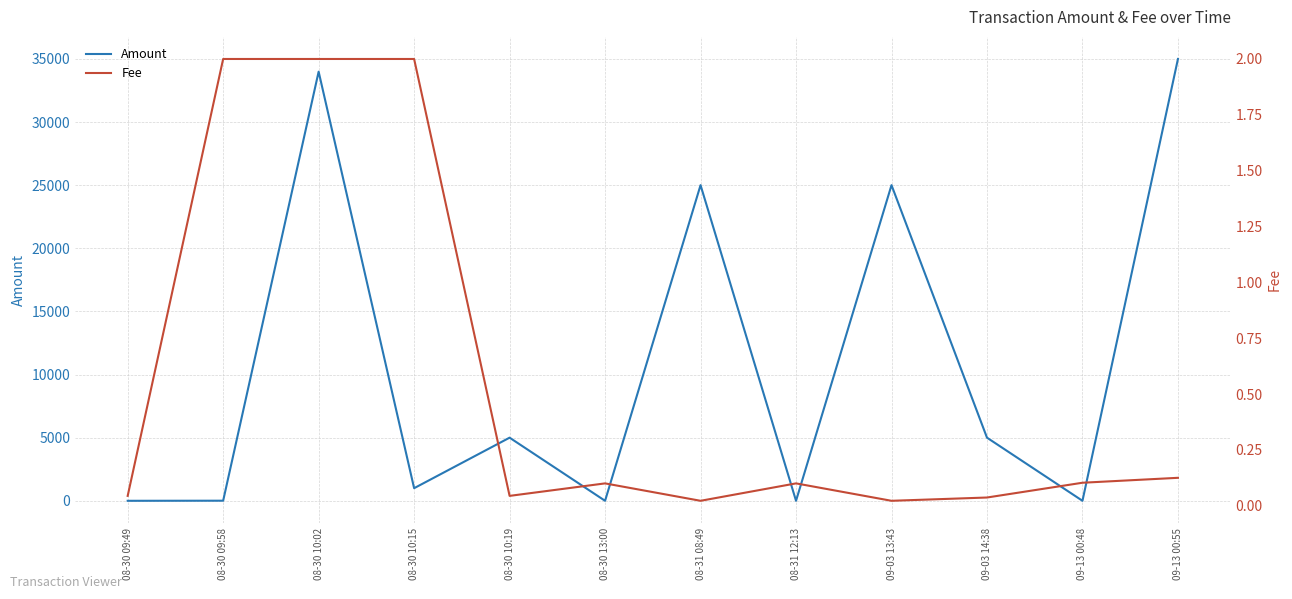

Does the chart display data point markers on the line(s)?

No